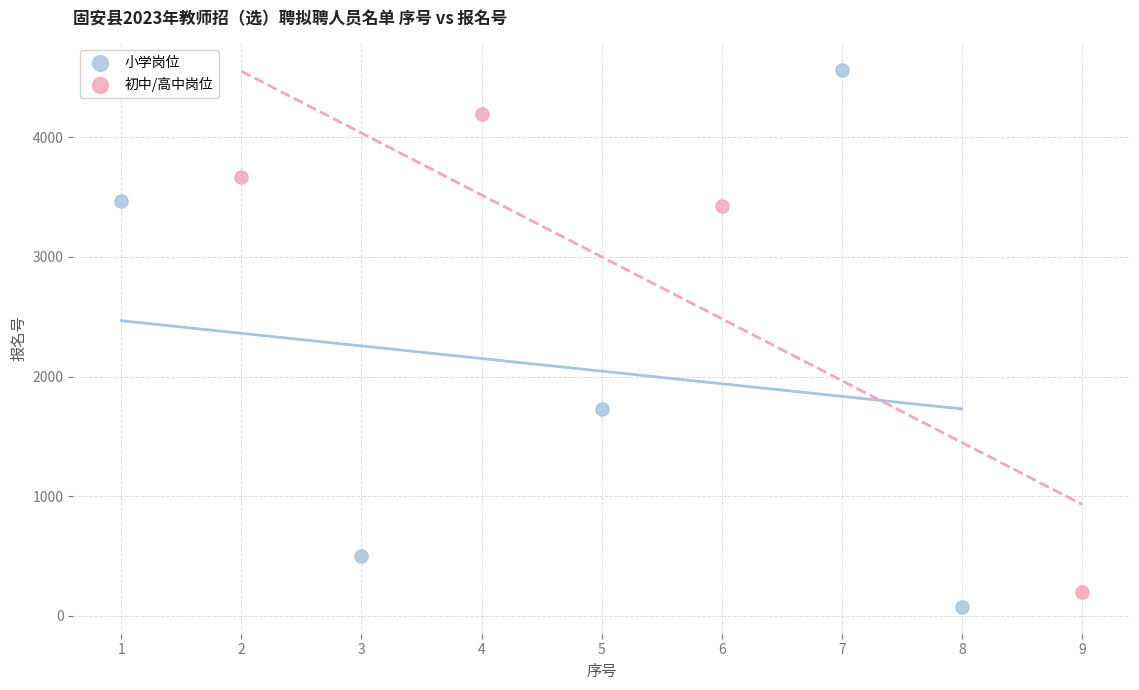

Which series has the largest Y range (max minus min)?

小学岗位